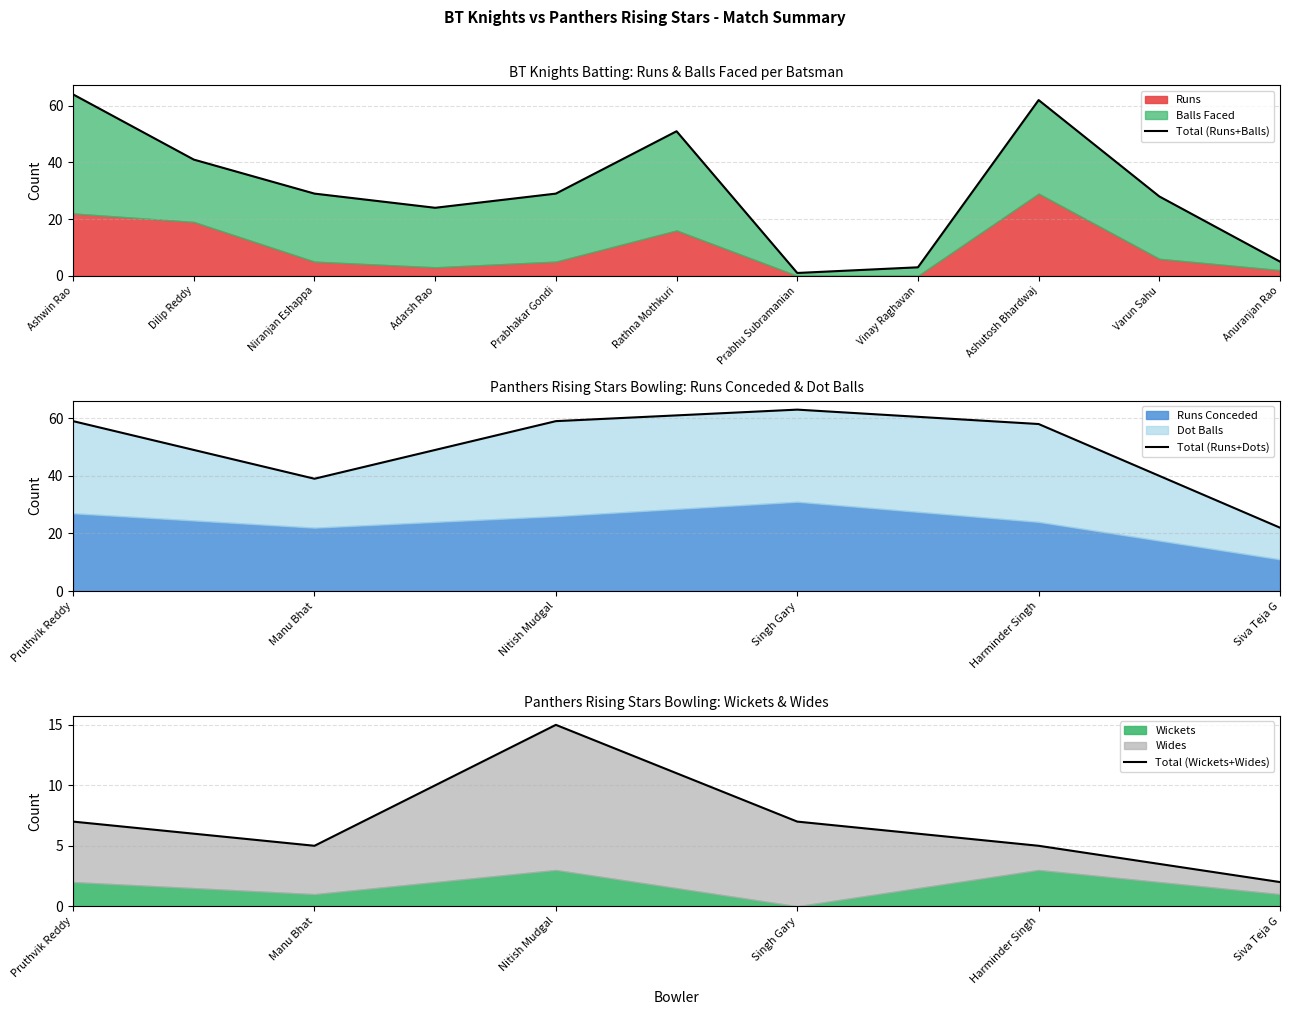

List the labels in order of Runs value, largest first.

Ashutosh Bhardwaj, Ashwin Rao, Dilip Reddy, Rathna Mothkuri, Varun Sahu, Niranjan Eshappa, Prabhakar Gondi, Adarsh Rao, Anuranjan Rao, Prabhu Subramanian, Vinay Raghavan